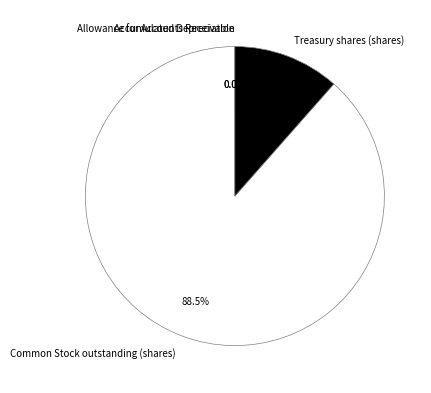

What percentage is NOT represented by Common Stock outstanding (shares)?

11.5%